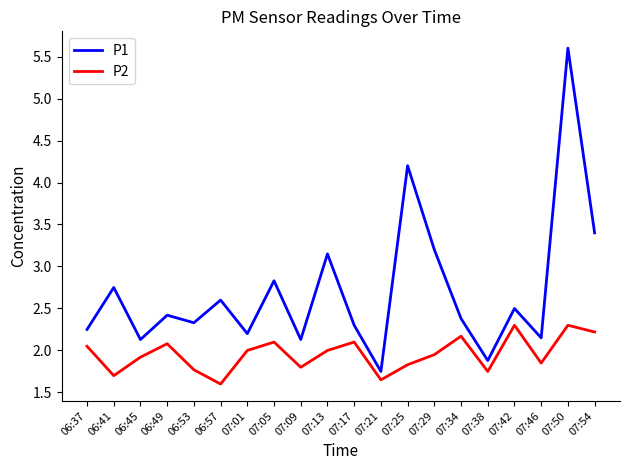

List the series in order of their peak value, highest first.

P1, P2